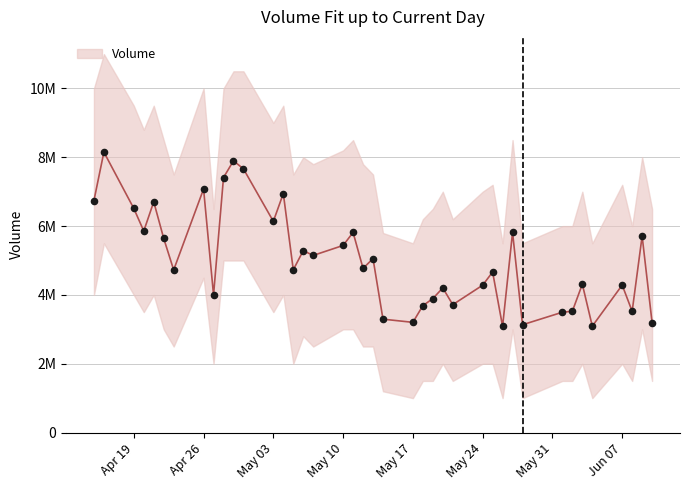

Which has a higher value, 17 or 4?

17